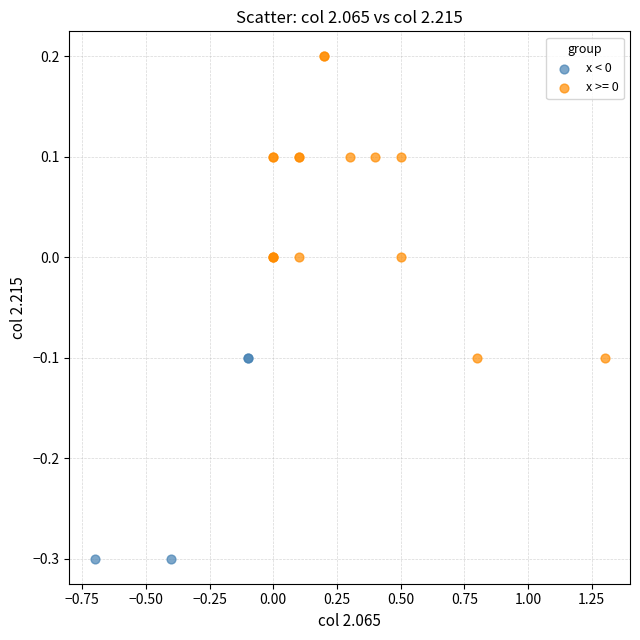

Which series contains the lowest Y value?

x < 0